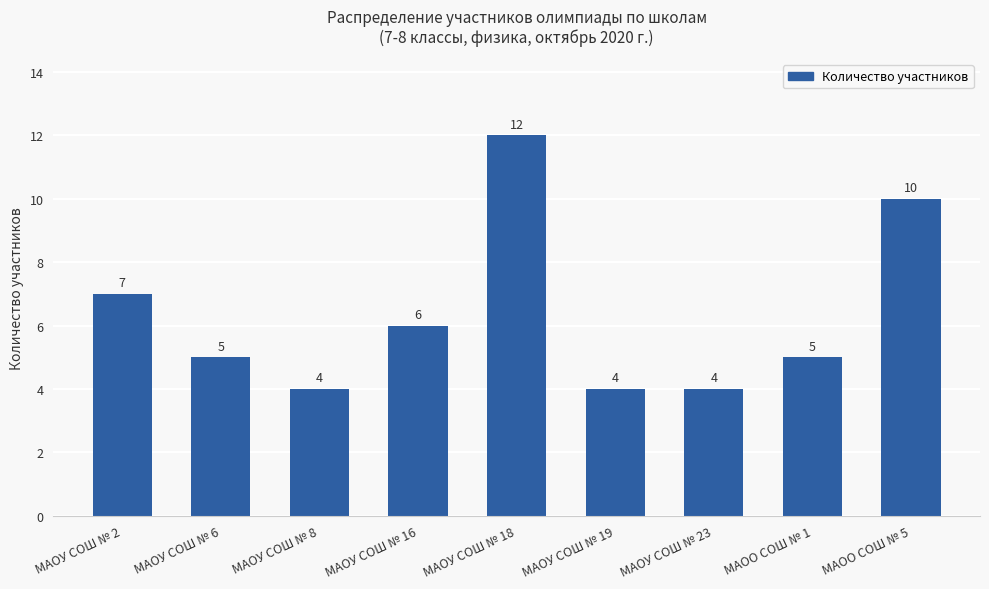

Count the values in the range 4 to 7.

7